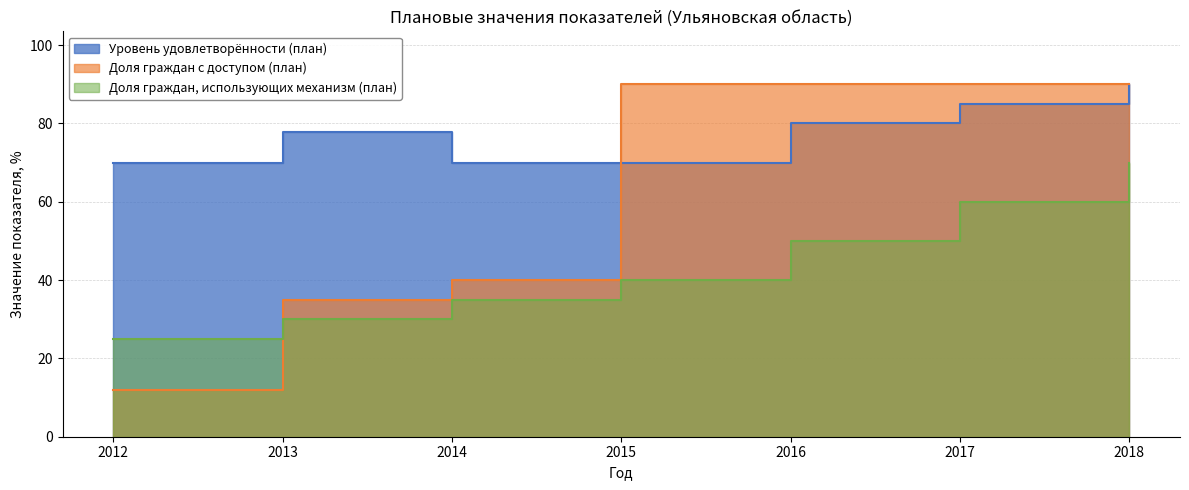

What is the difference between the Доля граждан, использующих механизм (план) values at 2018 and 2014?

35.0